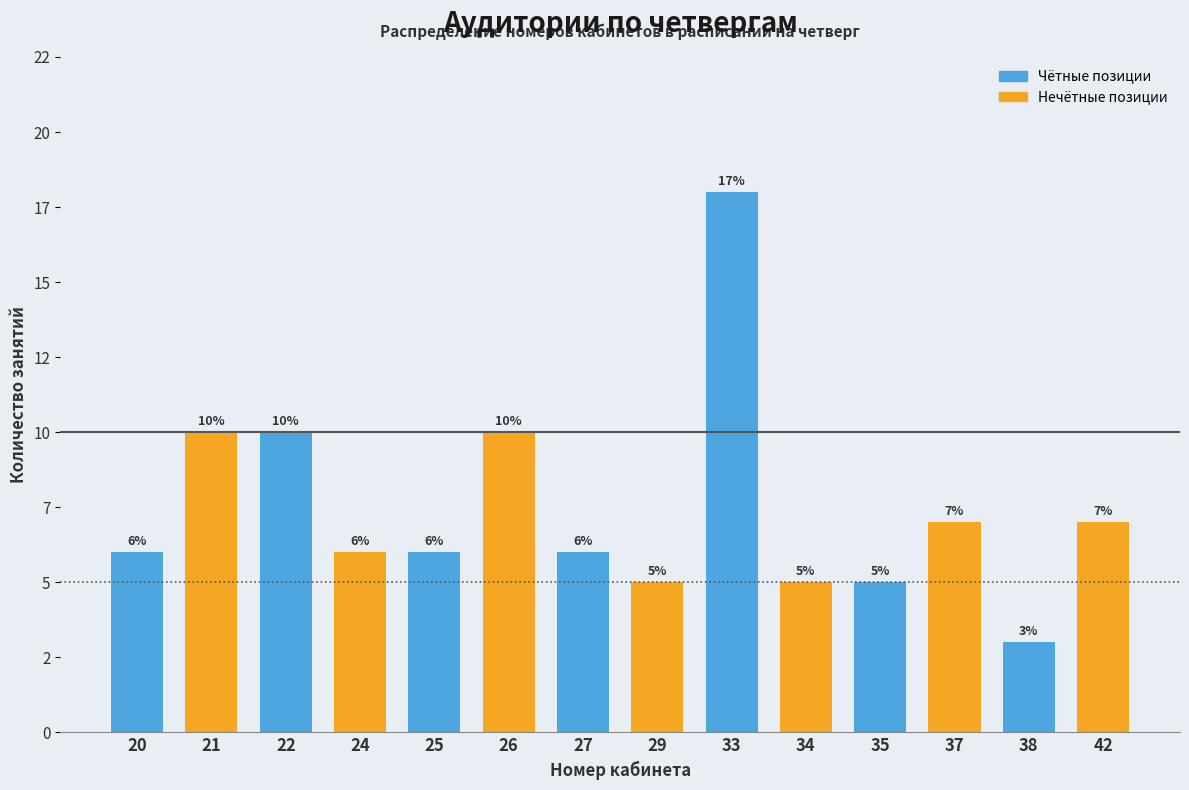

Does the chart contain any negative values?

No